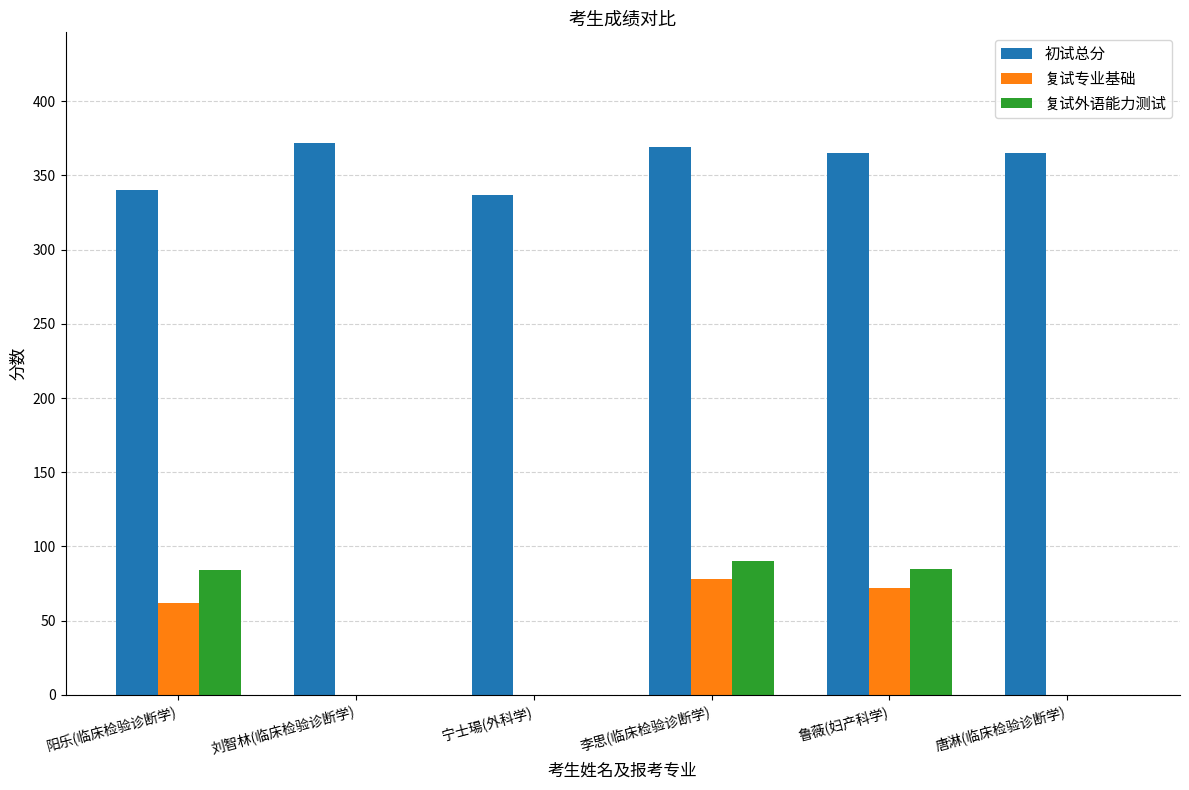

Which series changed the most between 宁士瑒(外科学) and 李思(临床检验诊断学)?

复试外语能力测试